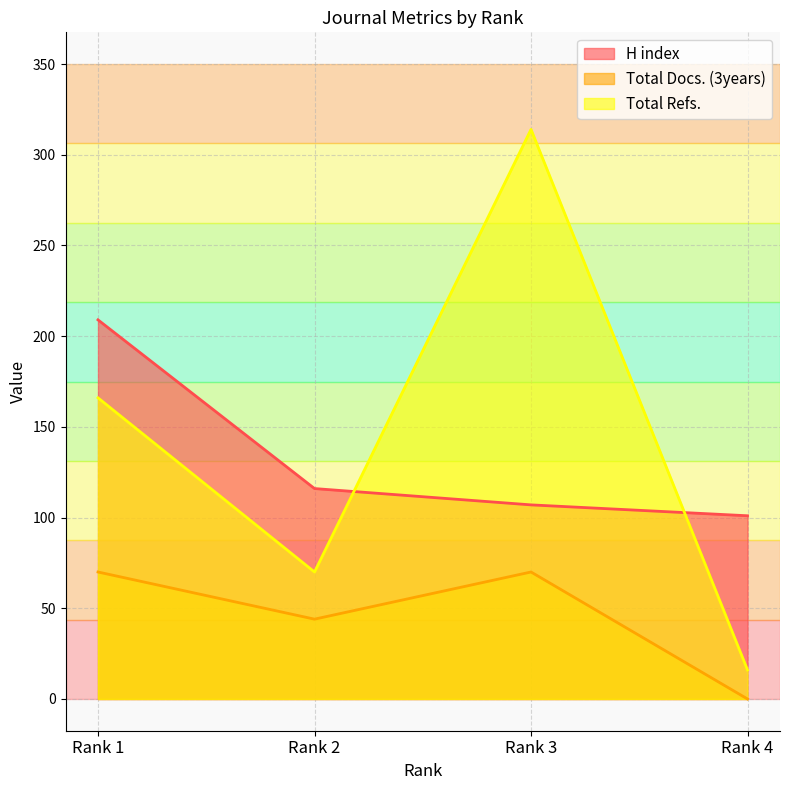

What is the maximum value for H index?

209